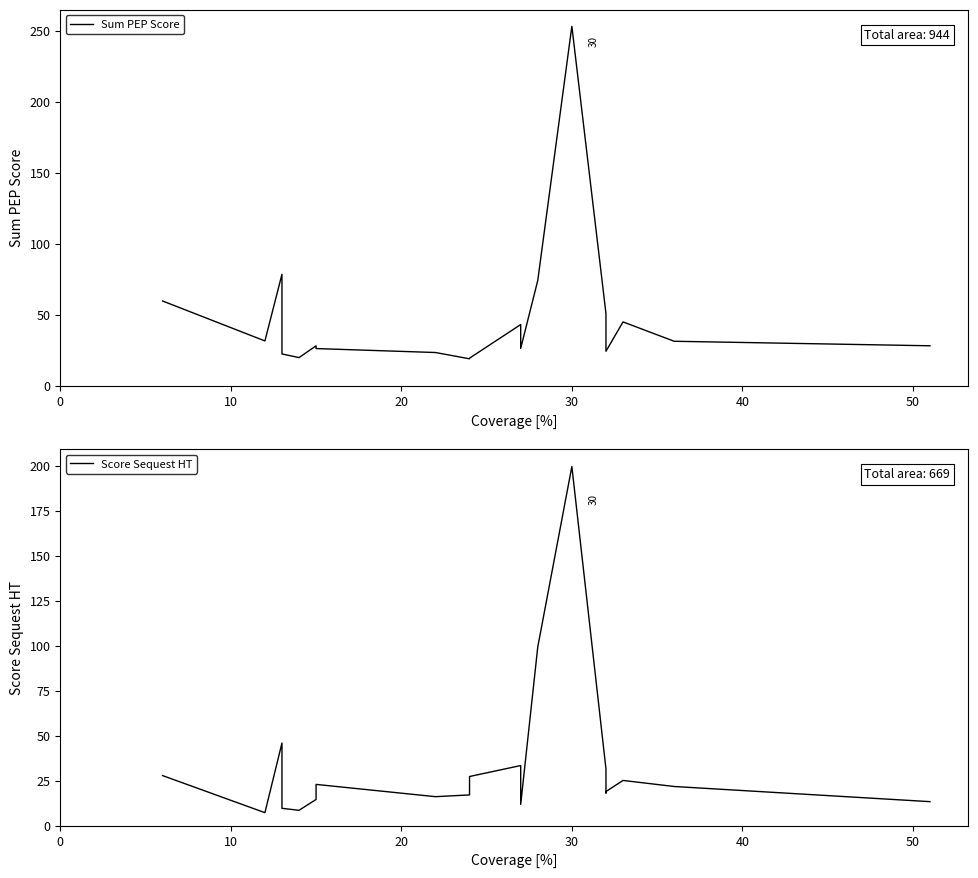

How many lines are shown in the chart?

2